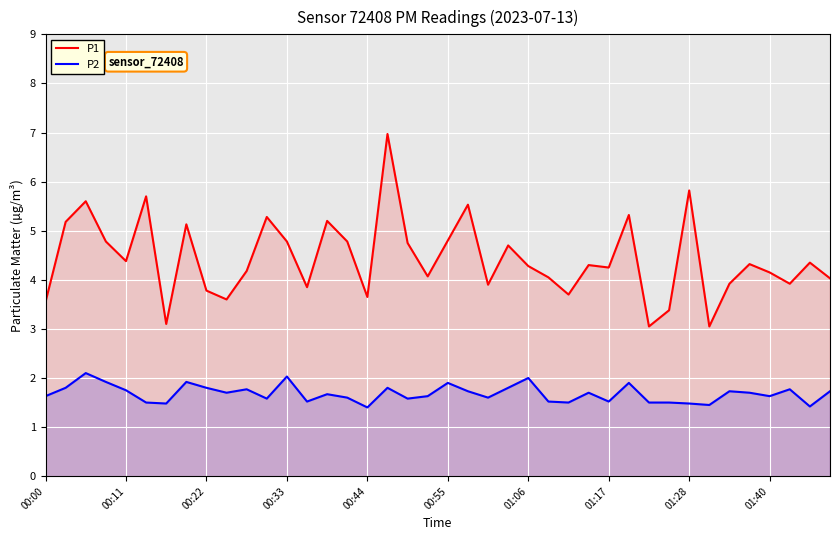

What are all the series names shown in the legend?

P1, P2